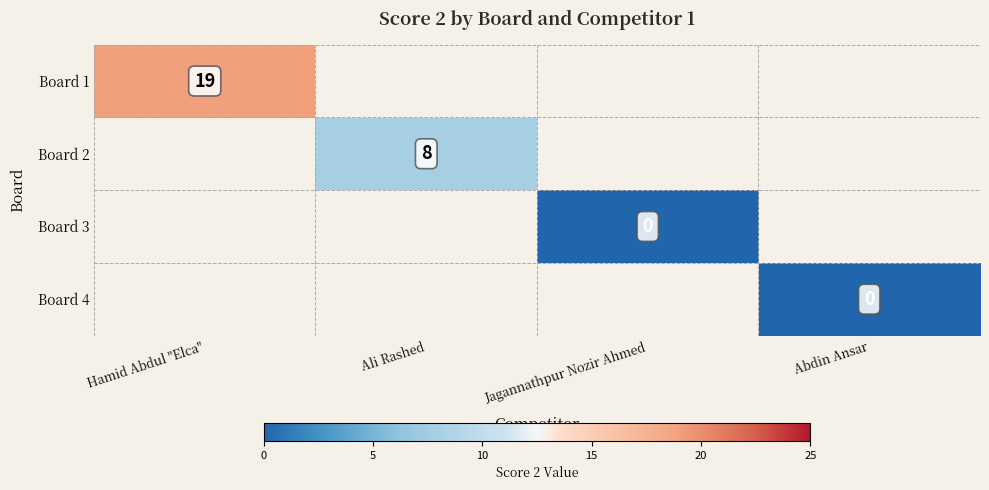

Which has a higher value, Abdin Ansar or Hamid Abdul "Elca"?

Hamid Abdul "Elca"